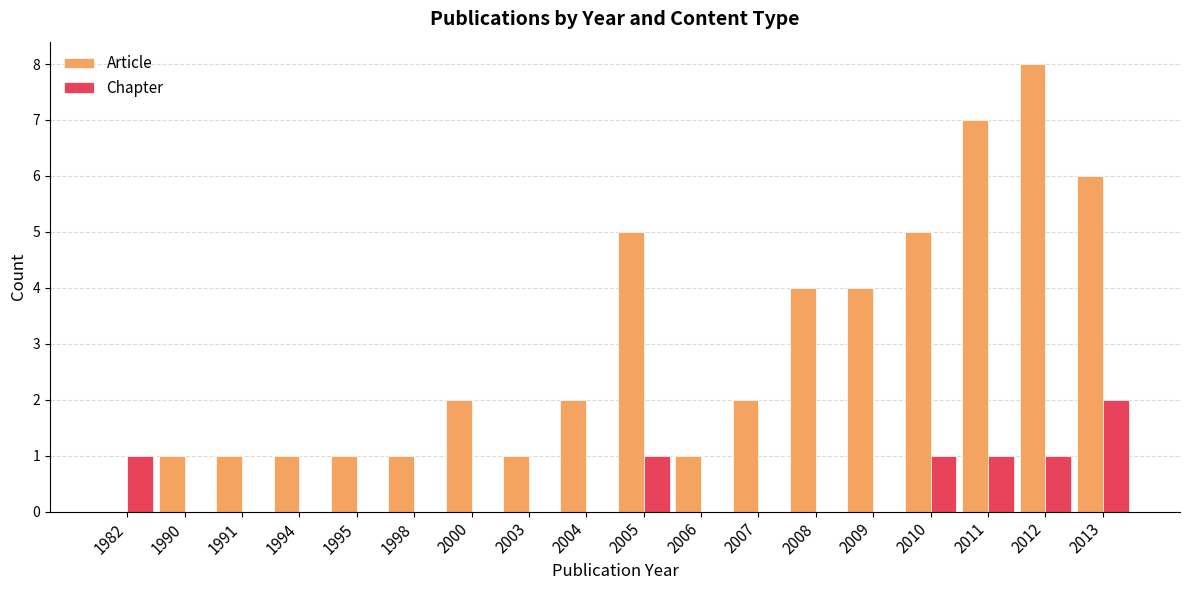

Which series has the largest range (max minus min)?

Article